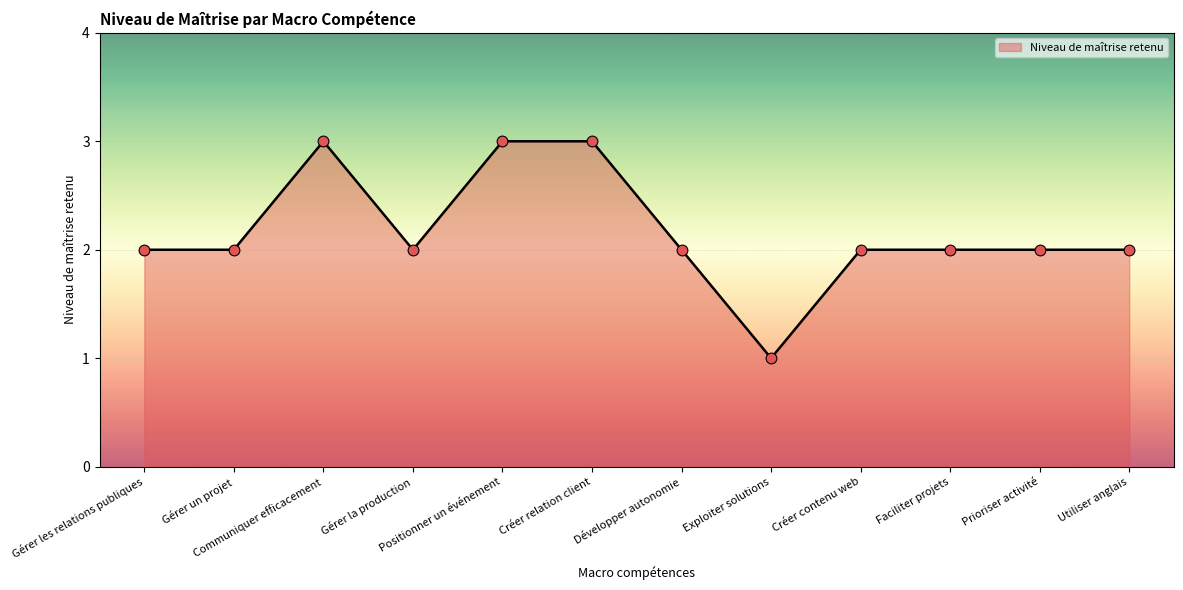

Approximately how many times larger is the value at Exploiter solutions compared to Prioriser activité?

0.5